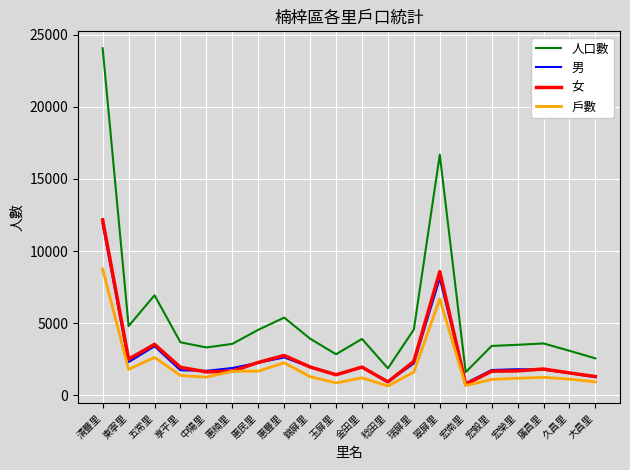

How many distinct data groups are displayed?

4